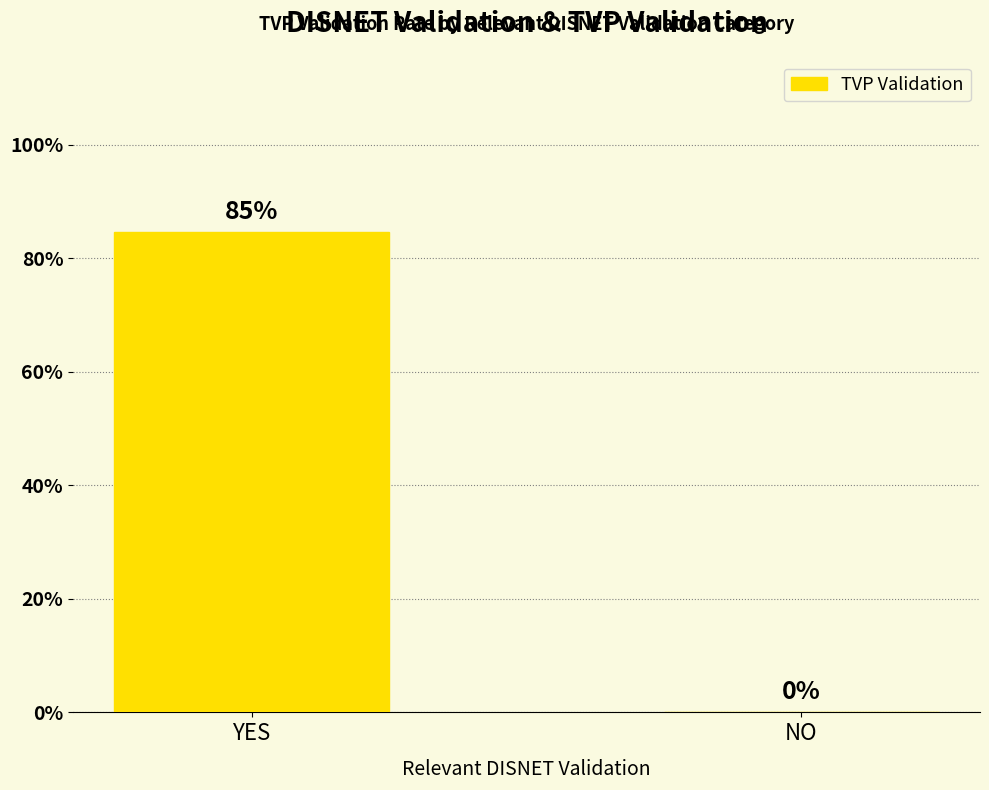

The chart shows a value of -34.2 at NO. True or false?

False